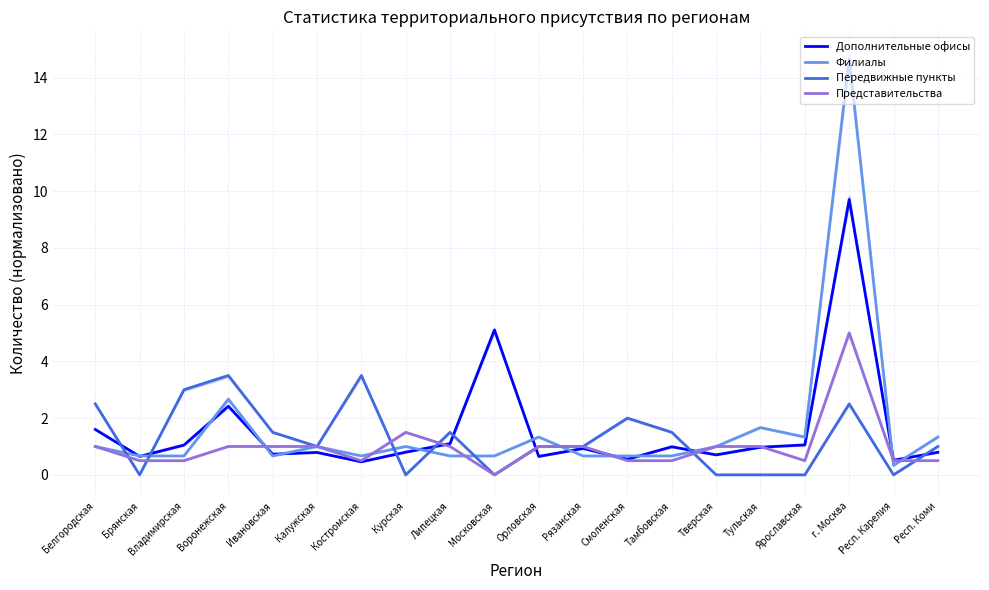

What position from the left is Респ. Карелия?

19